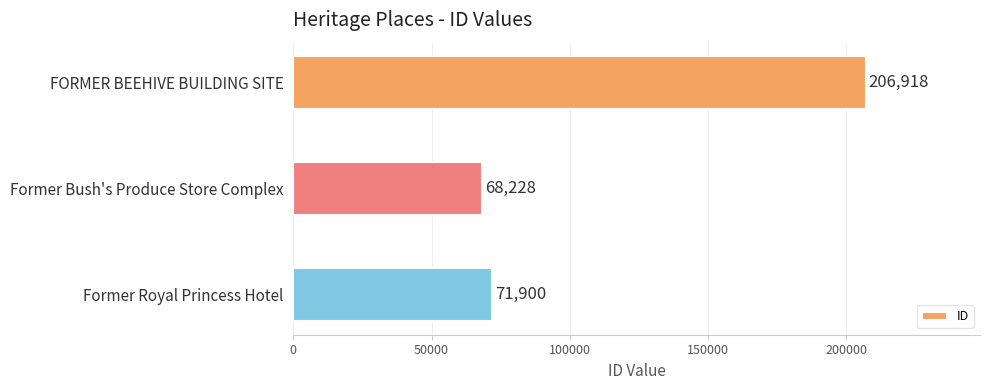

What is the difference between the second highest and minimum values?

3672